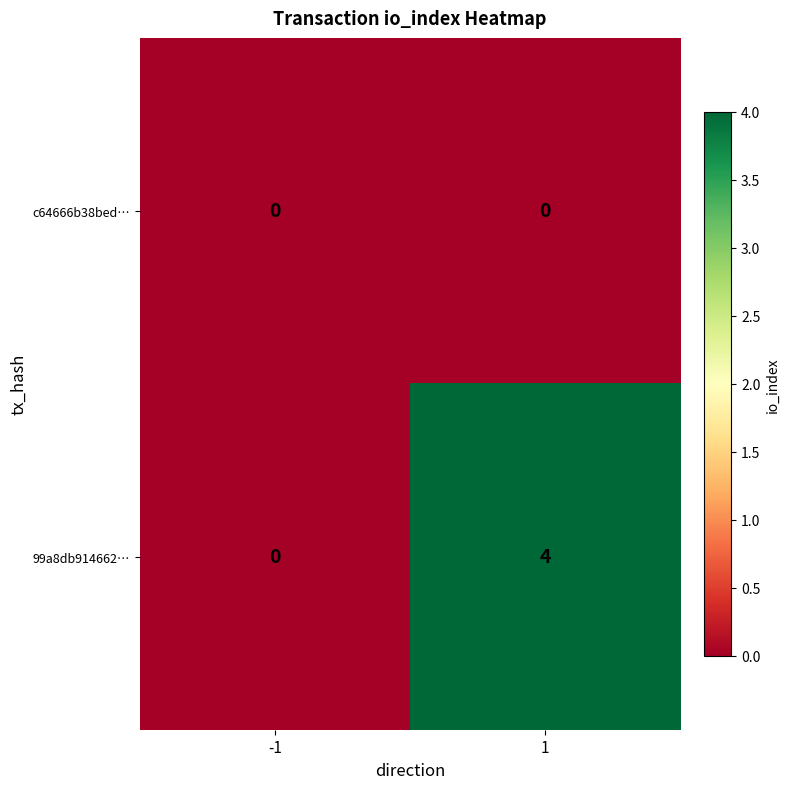

Which category has the highest value across all series?

1